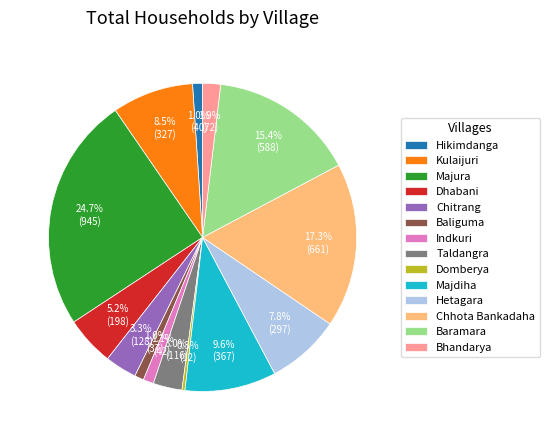

Is it true that Chhota Bankadaha is 27% of the pie?

False